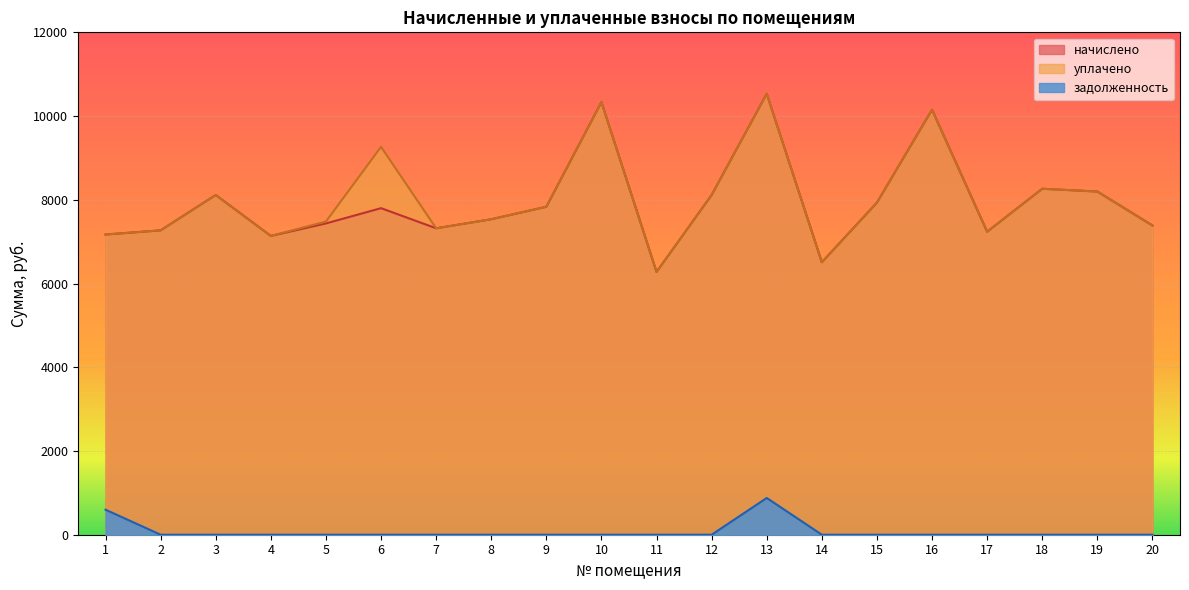

True or false: задолженность and начислено intersect in this chart.

False